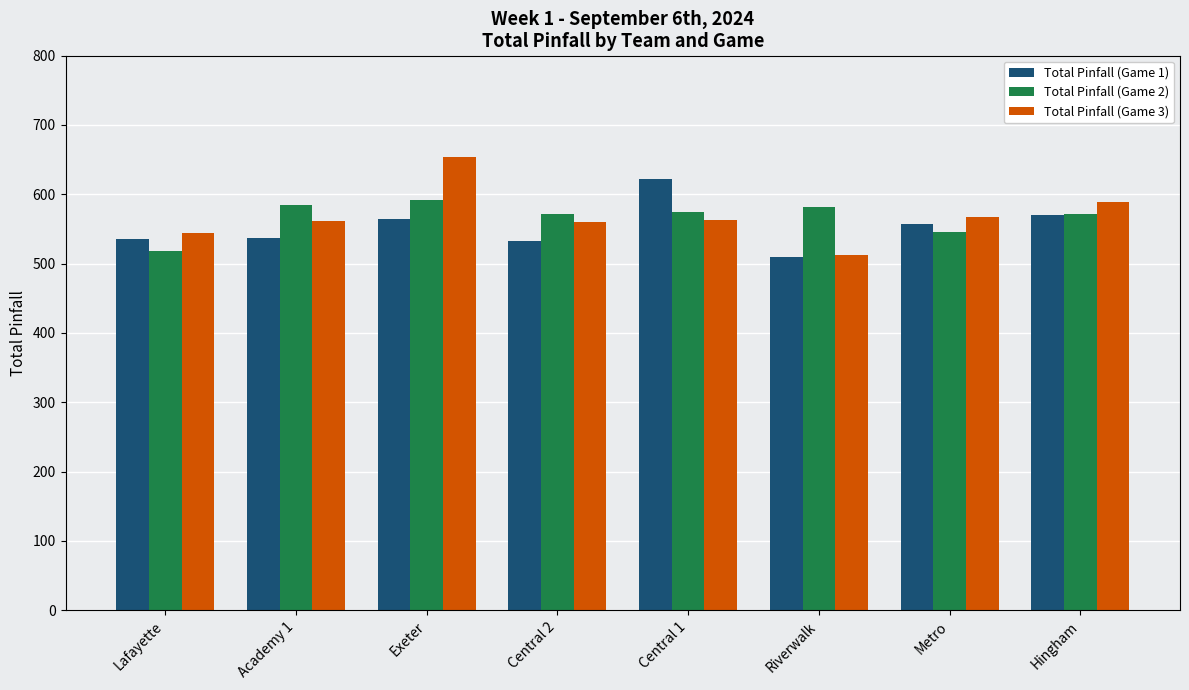

What is the difference between the highest and lowest values at Riverwalk?

71